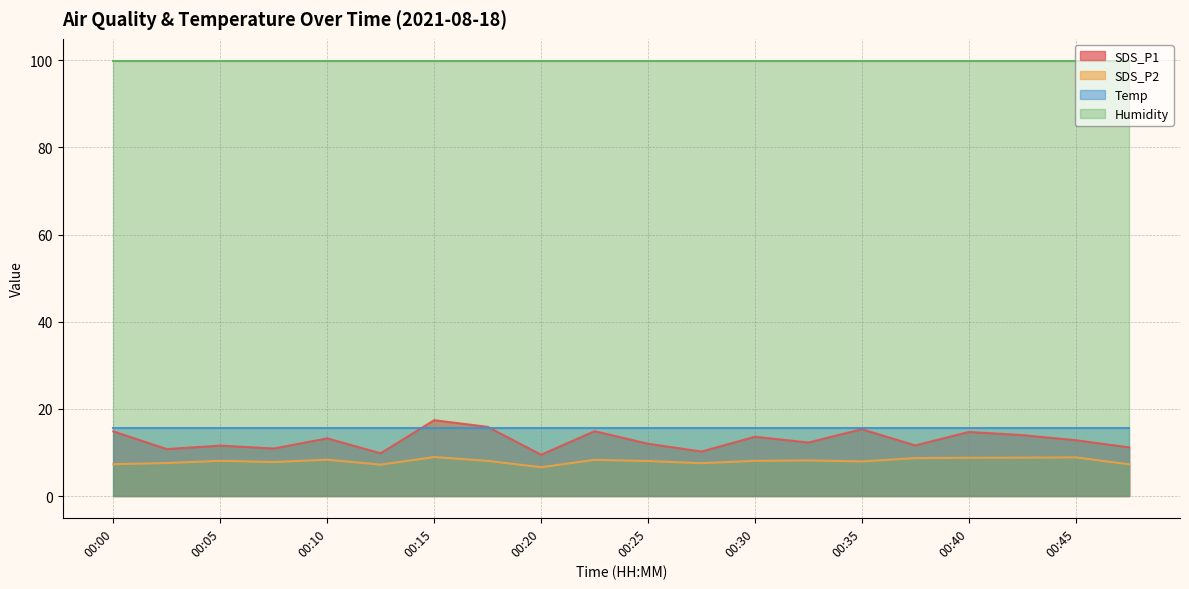

Which series has the largest range (max minus min)?

SDS_P1